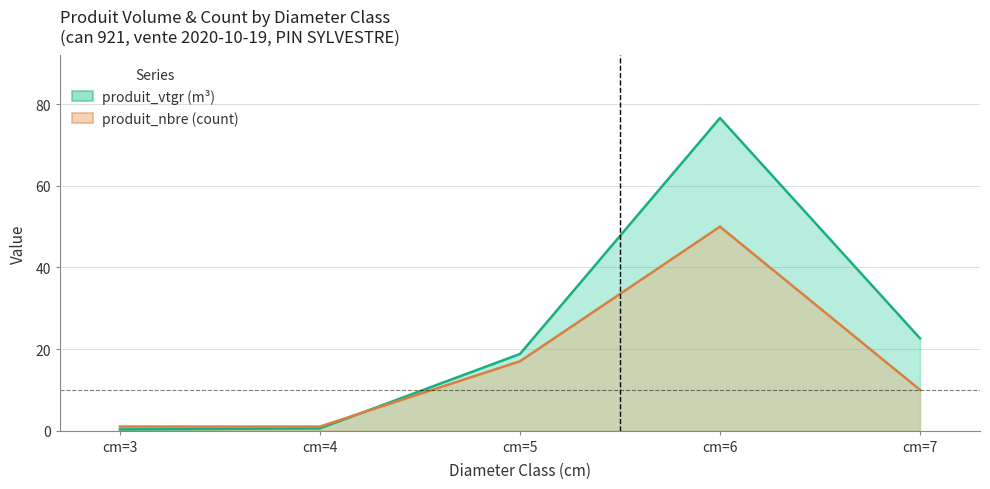

Where is the first local maximum for produit_nbre?

cm=6